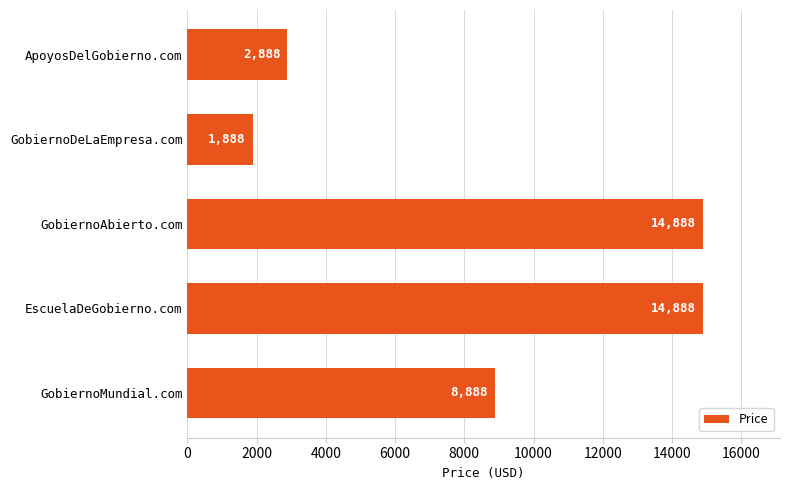

Reading bottom to top, what are all the values shown in this chart?

8888	14888	14888	1888	2888